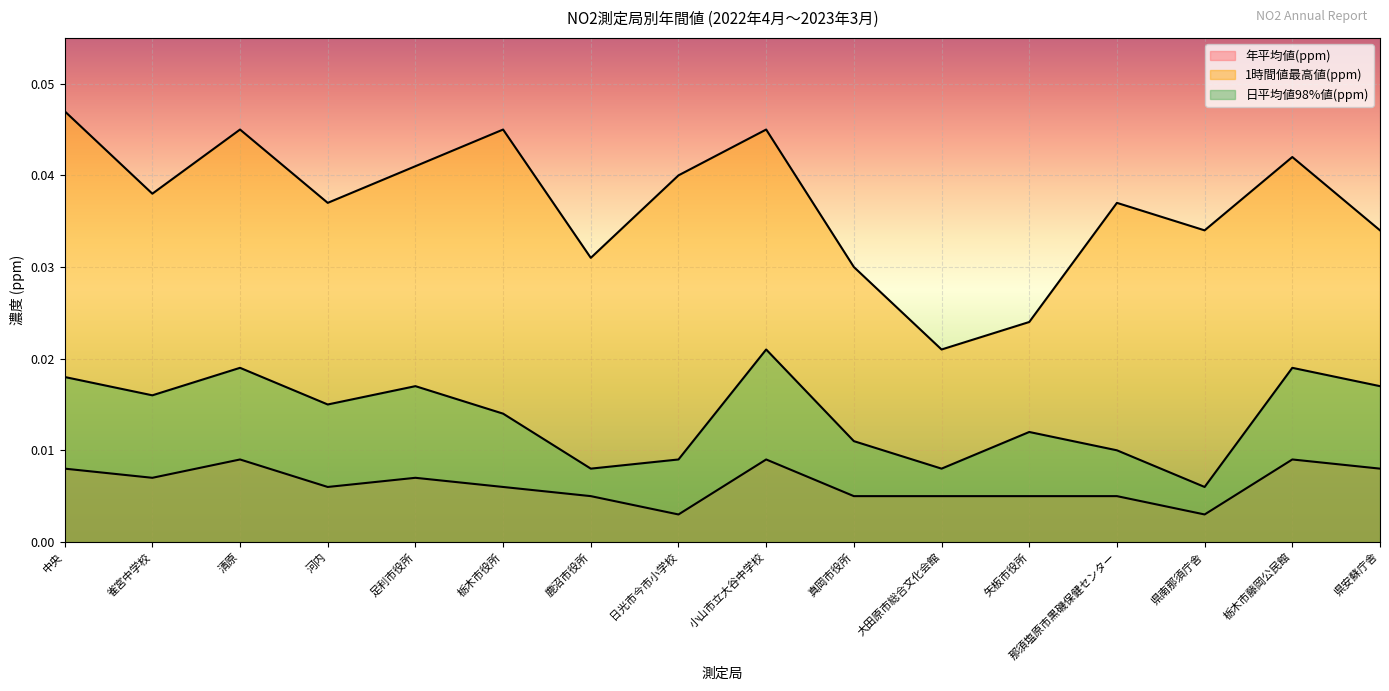

The 1時間値最高値(ppm) series shows 0.0 at 日光市今市小学校. True or false?

False